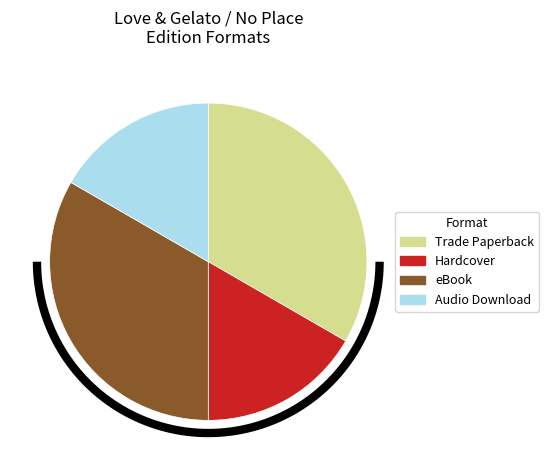

Which category has the biggest portion of the pie?

Trade Paperback